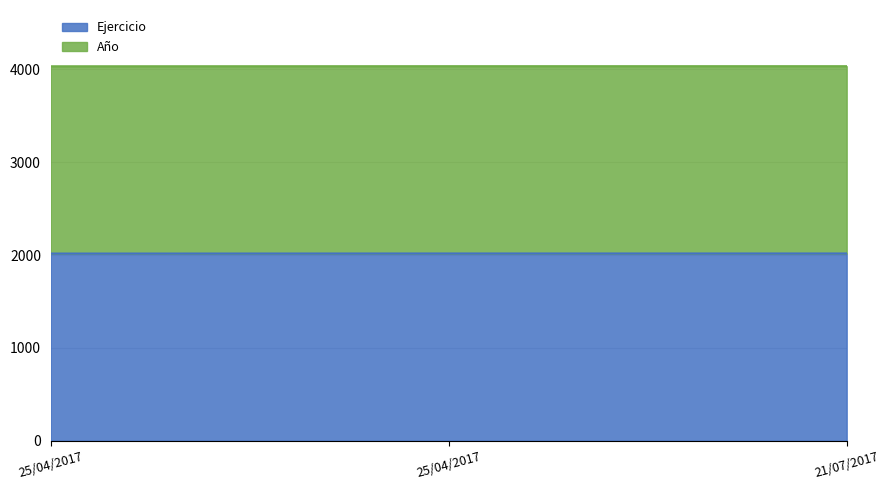

What is the change in value from 25/04/2017 to 25/04/2017?

+1